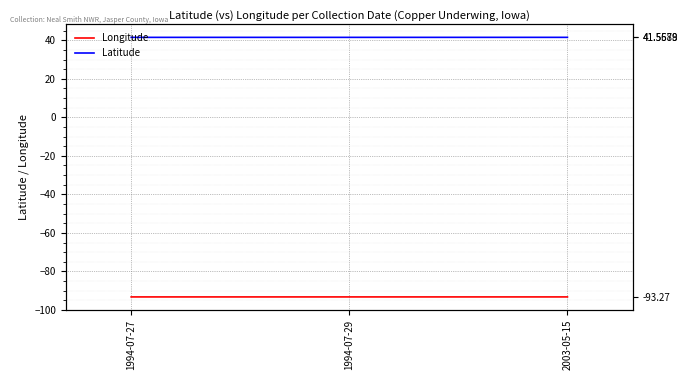

What is the sum of all Longitude values?

-279.8